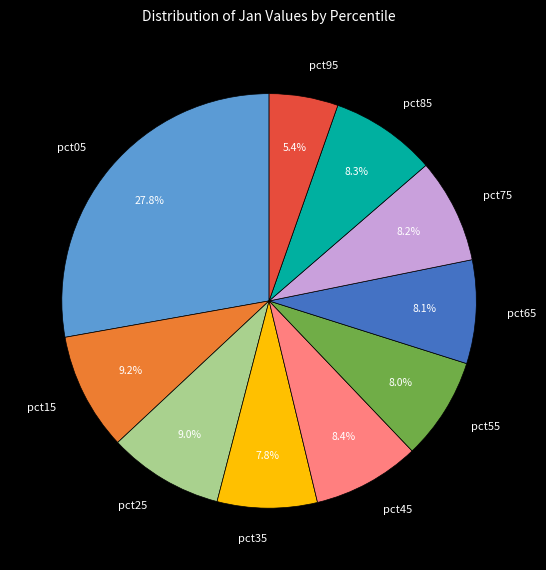

How many segments does this pie chart have?

10